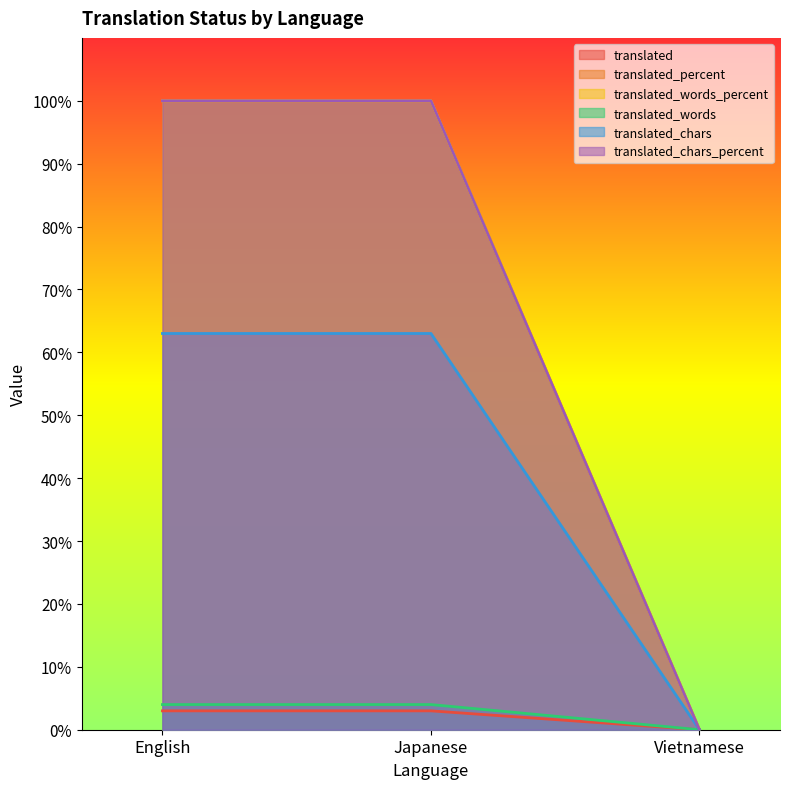

How many categories are shown in the chart?

3